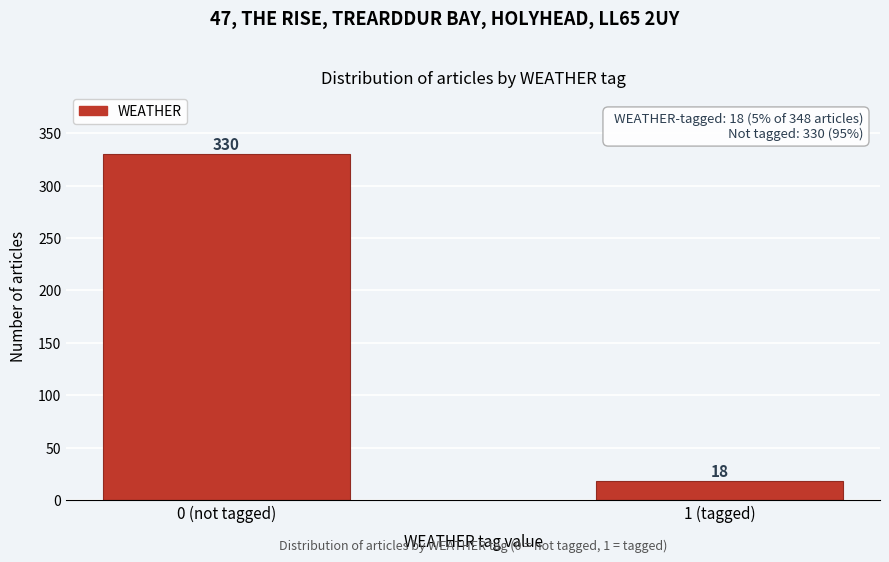

Reading left to right, extract all data points from this chart.

330	18